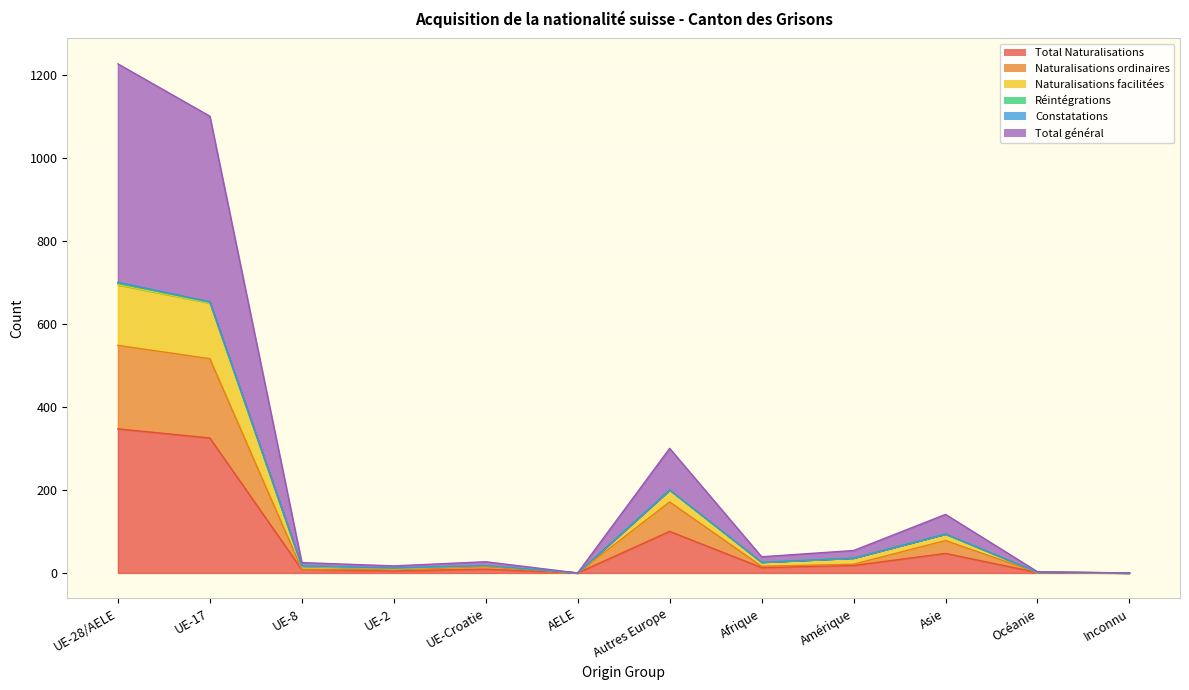

How many categories are shown in the chart?

12